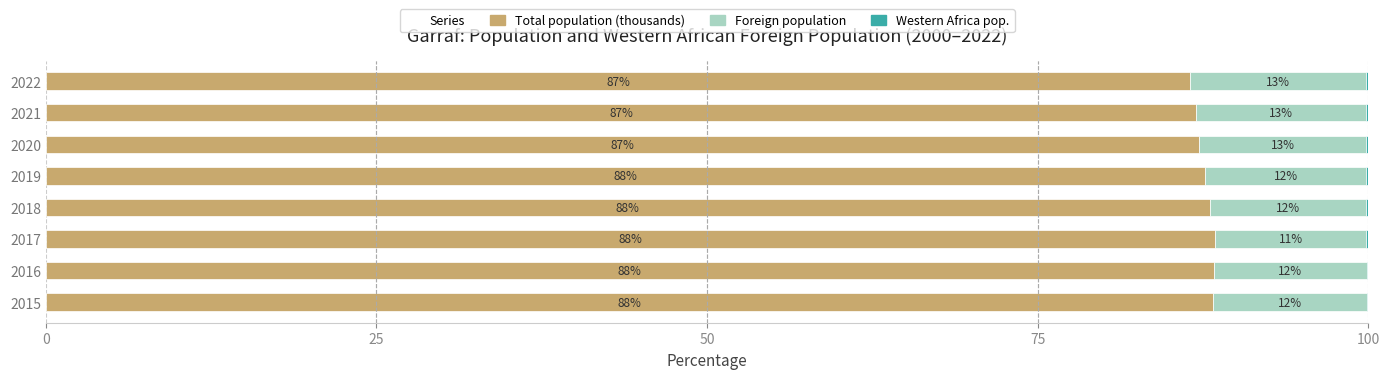

The value of Total population (thousands) at 2021 is 116.8. True or false?

False